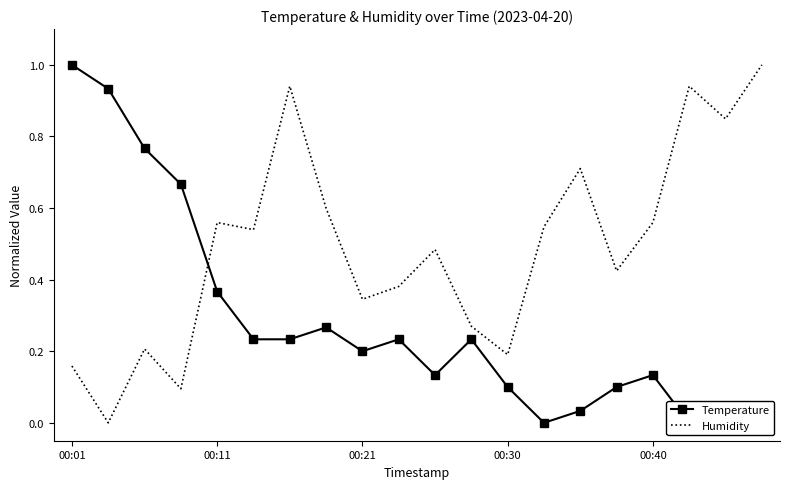

Which series has the largest total across all categories?

Humidity